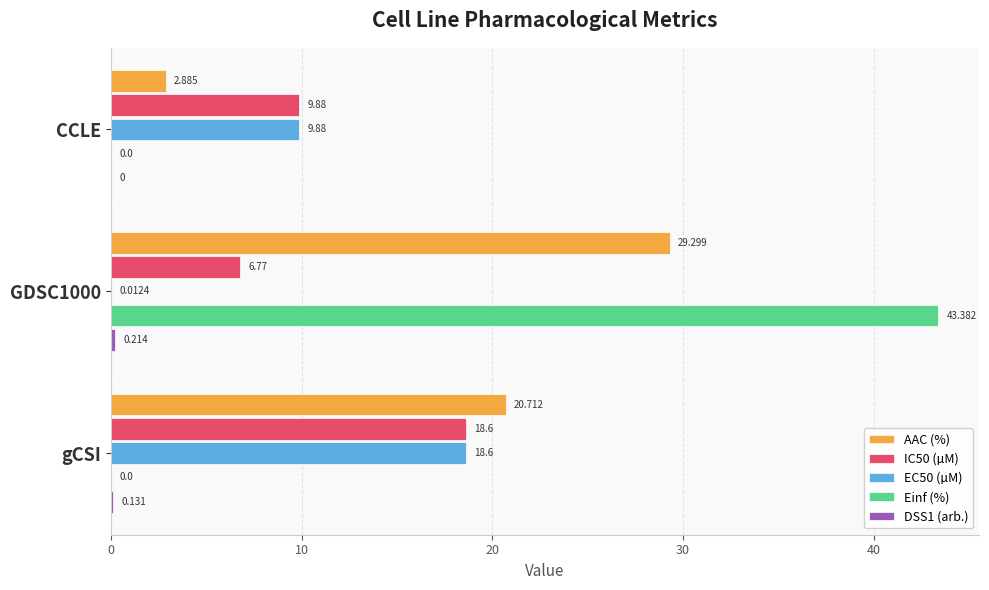

Is the value of AAC (%) at gCSI greater than the value of IC50 (µM) at gCSI?

Yes